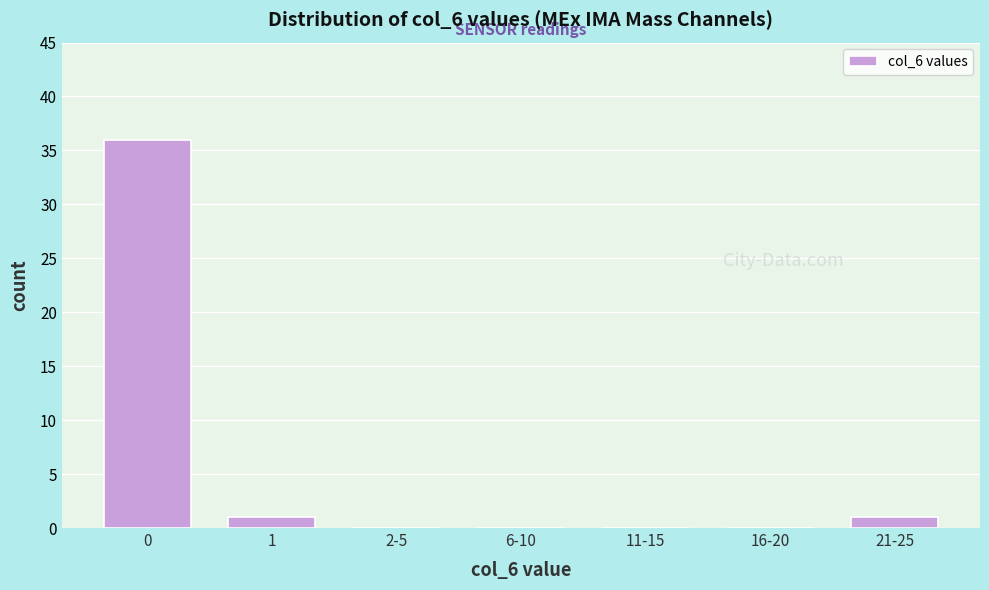

Reading left to right, extract all data points from this chart.

0=36	1=1	2-5=0	6-10=0	11-15=0	16-20=0	21-25=1